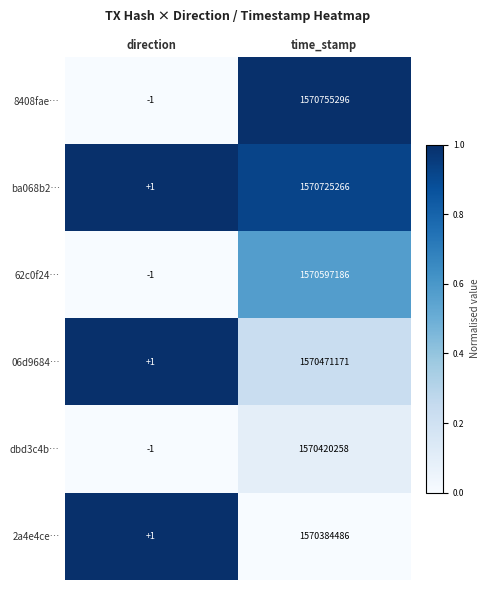

At which category does the chart reach its minimum across all series?

direction